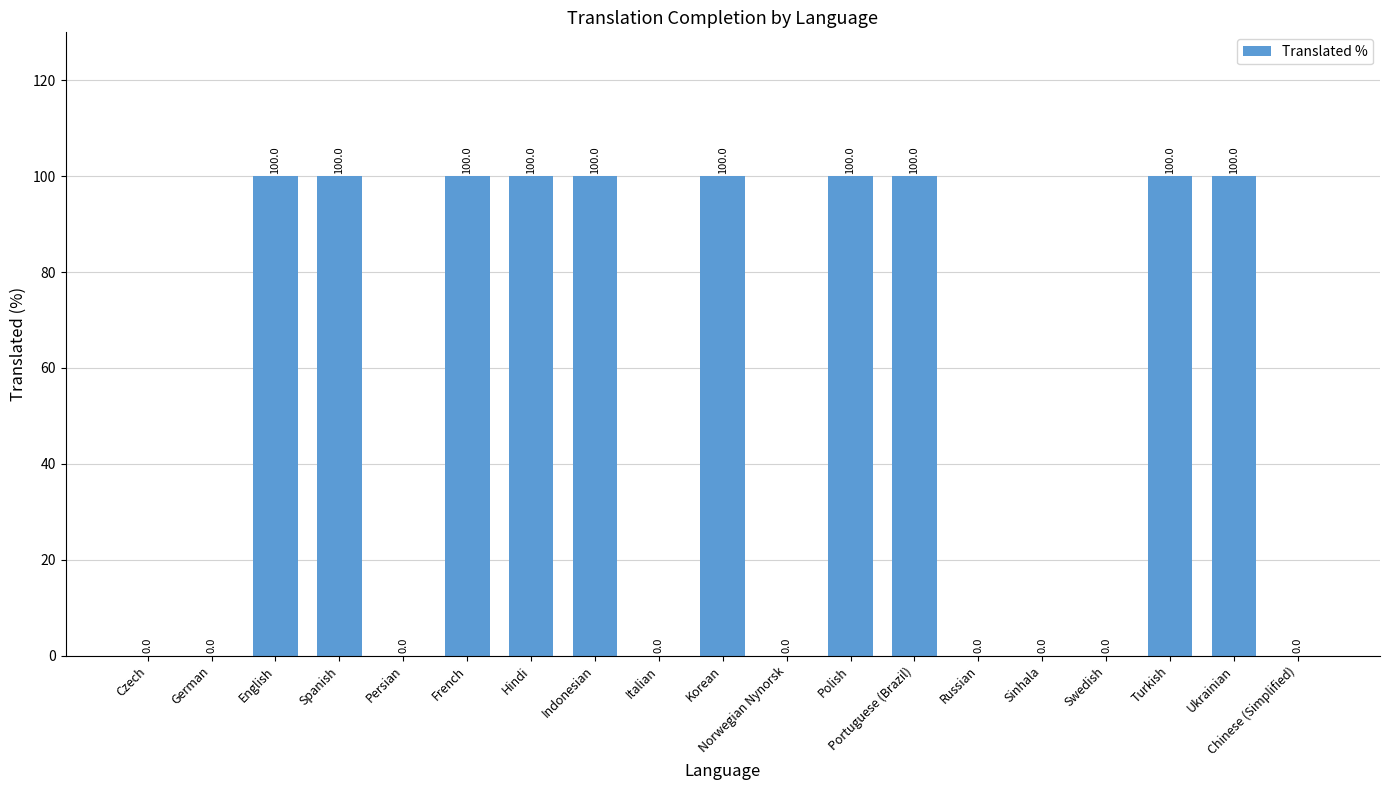

Between Italian and French, which is larger?

French